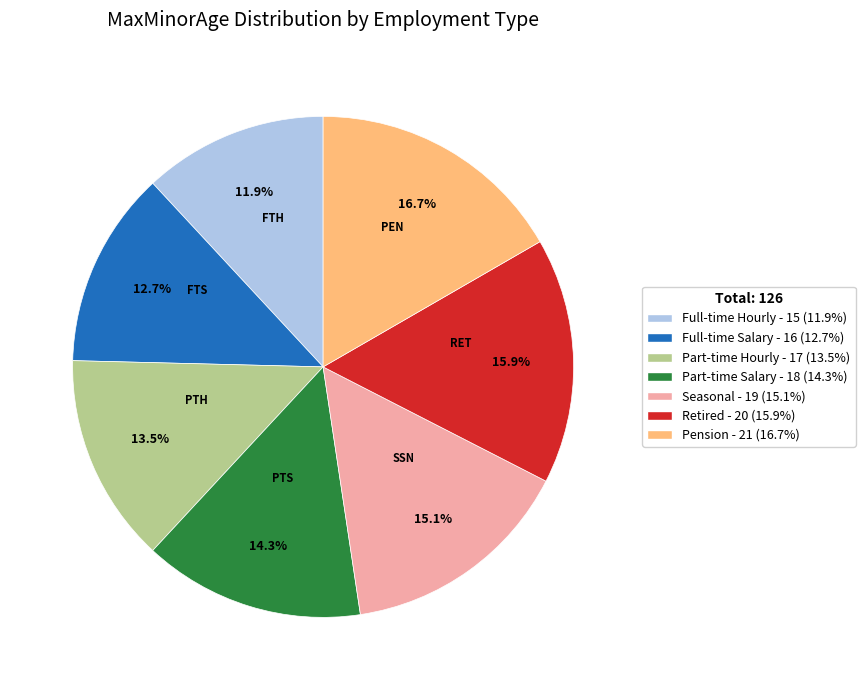

To the nearest percent, what percentage of the pie is Part-time Salary?

14%